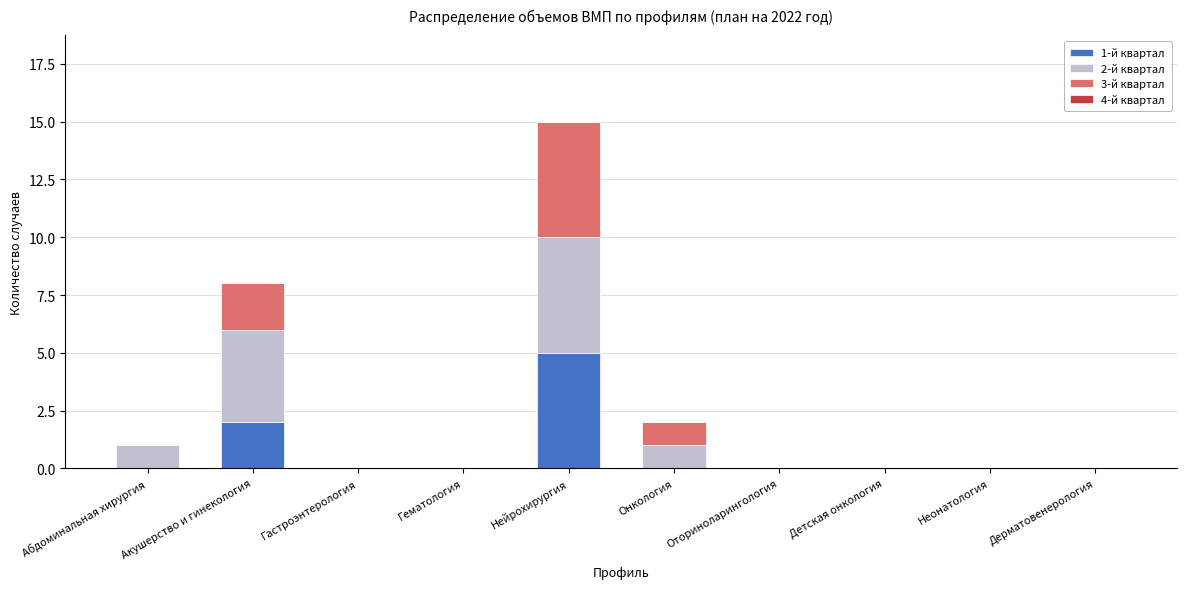

Does the chart contain stacked bars?

Yes